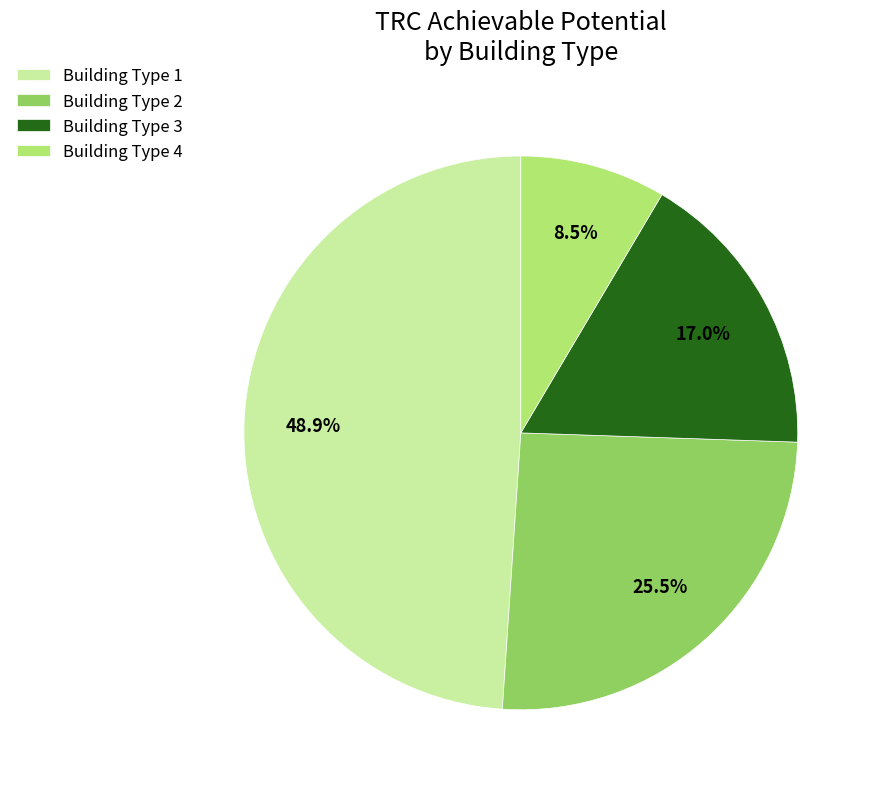

Which has a higher value, Building Type 3 or Building Type 2?

Building Type 2